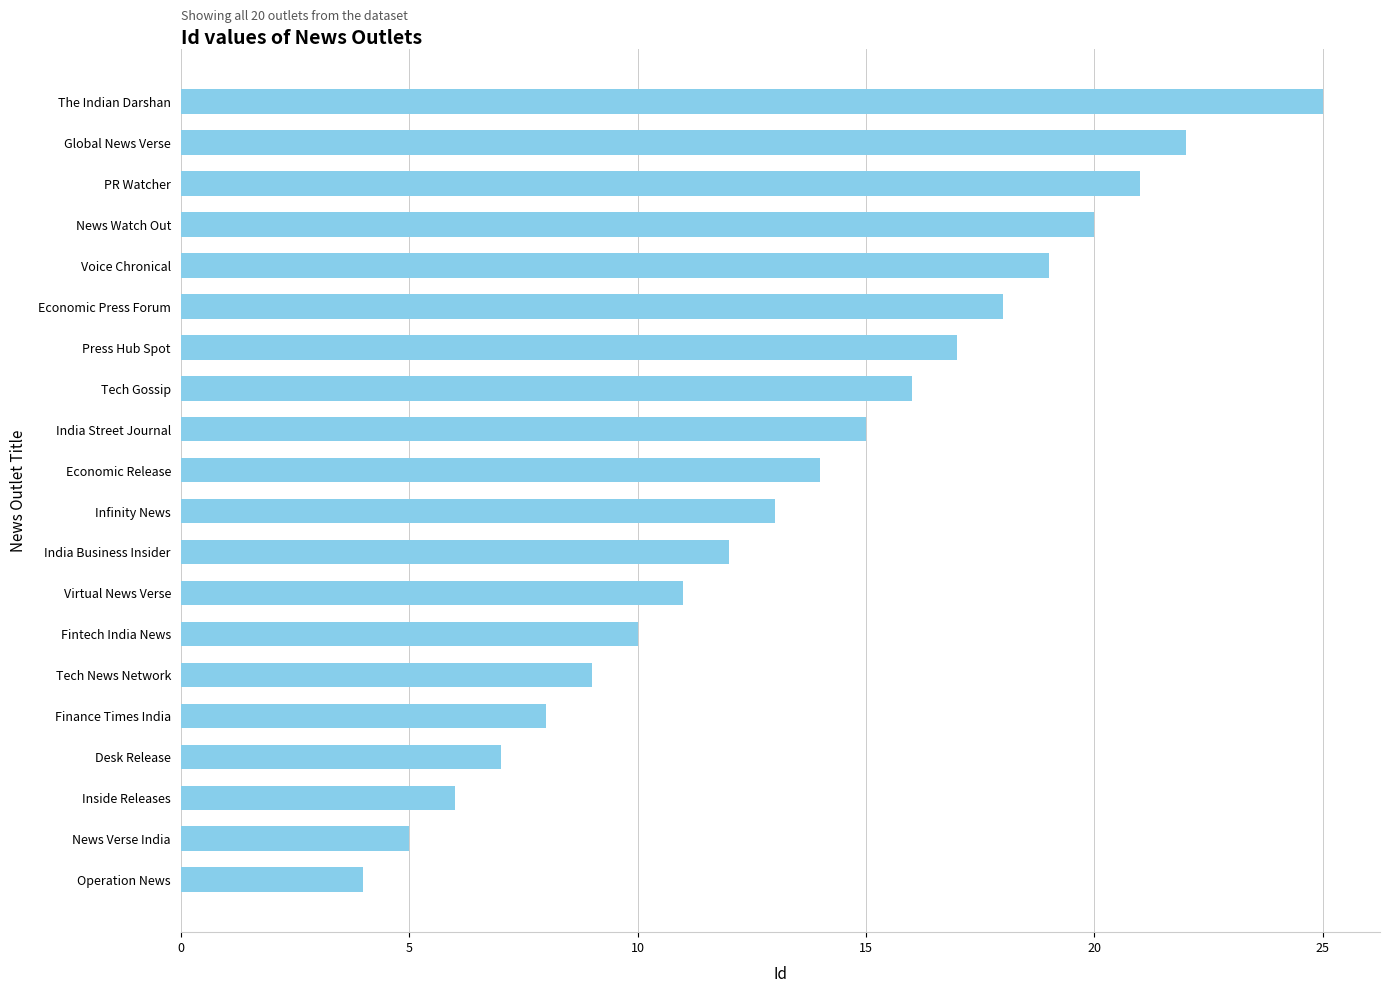

Count the number of categories in the chart.

20